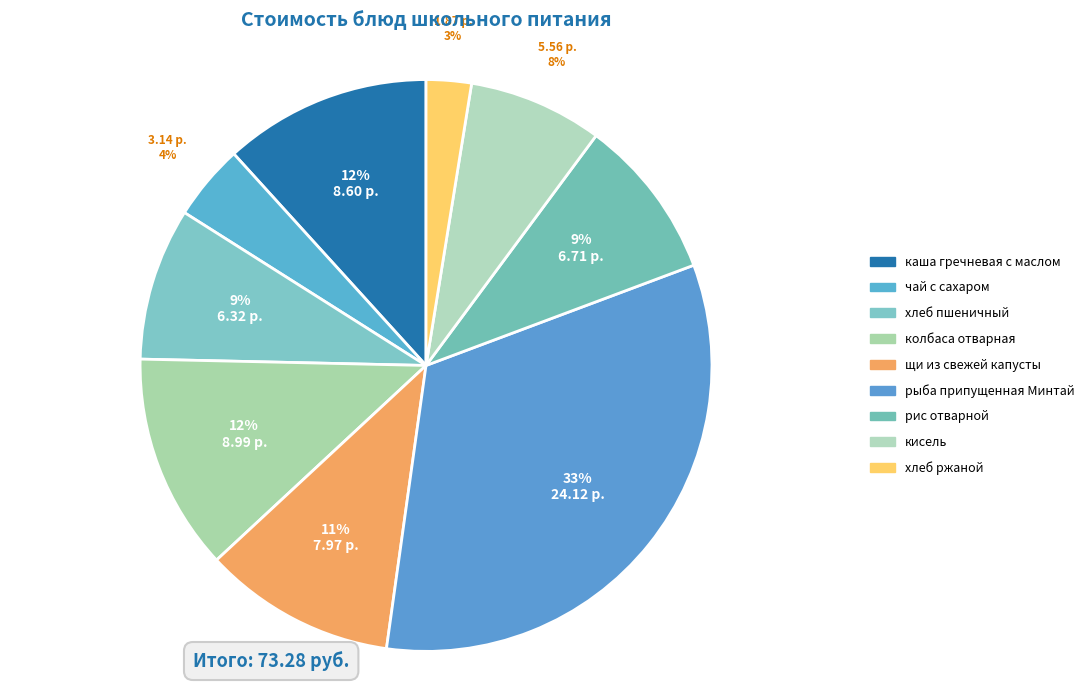

Count the number of slices in the pie.

9